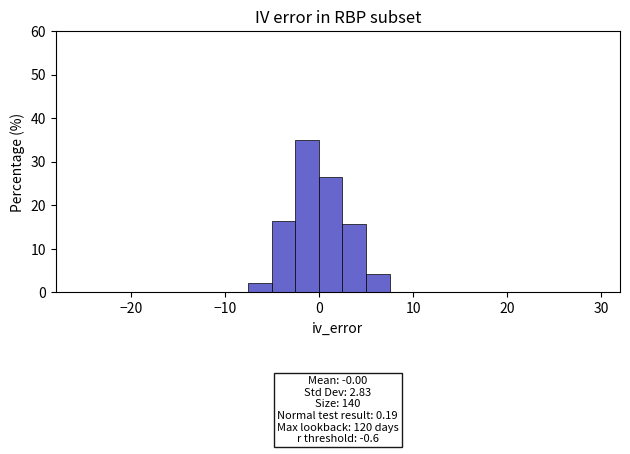

Around what value on the x-axis is the tallest bar? Give the approximate position of its centre, as read against the axis.

-1